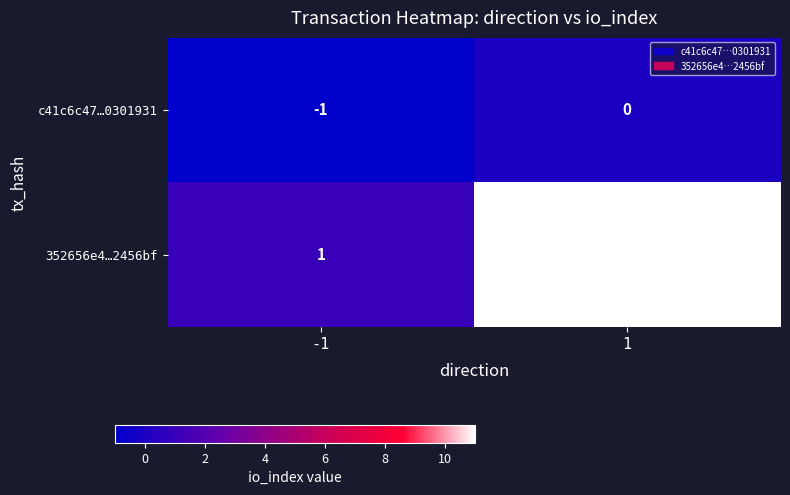

What is the average value of the 352656e4…2456bf series?

6